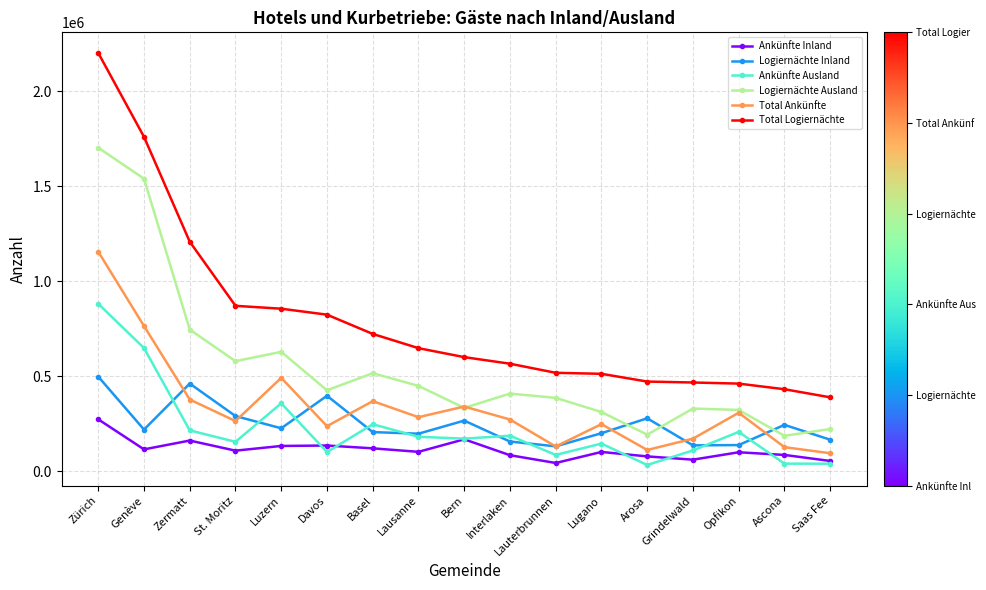

What is the smallest value displayed?

33823